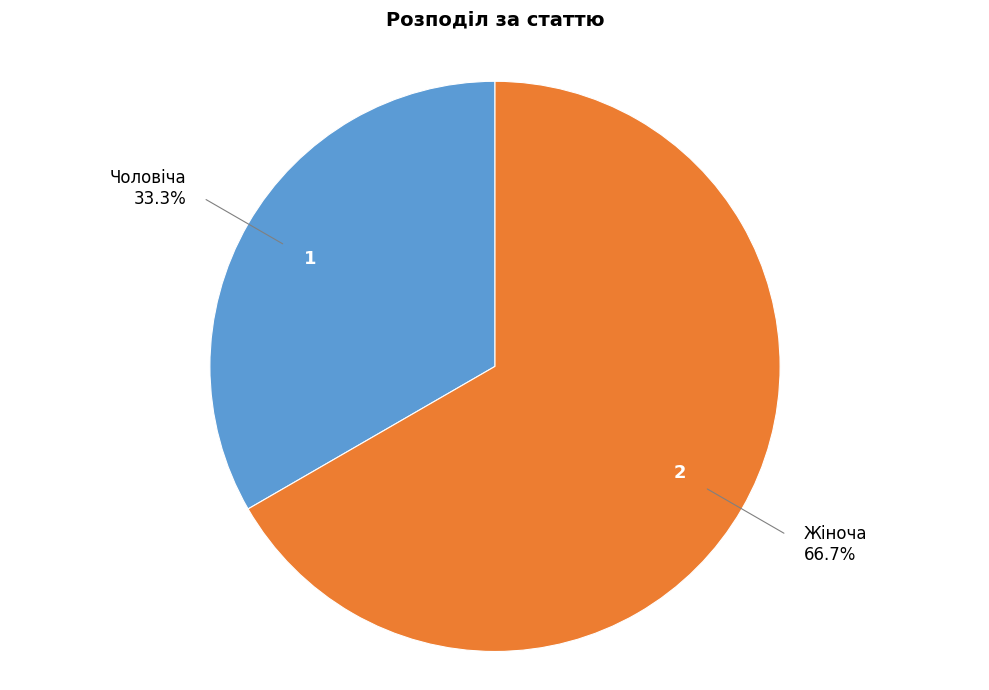

To the nearest percent, what portion does Чоловіча represent?

33%